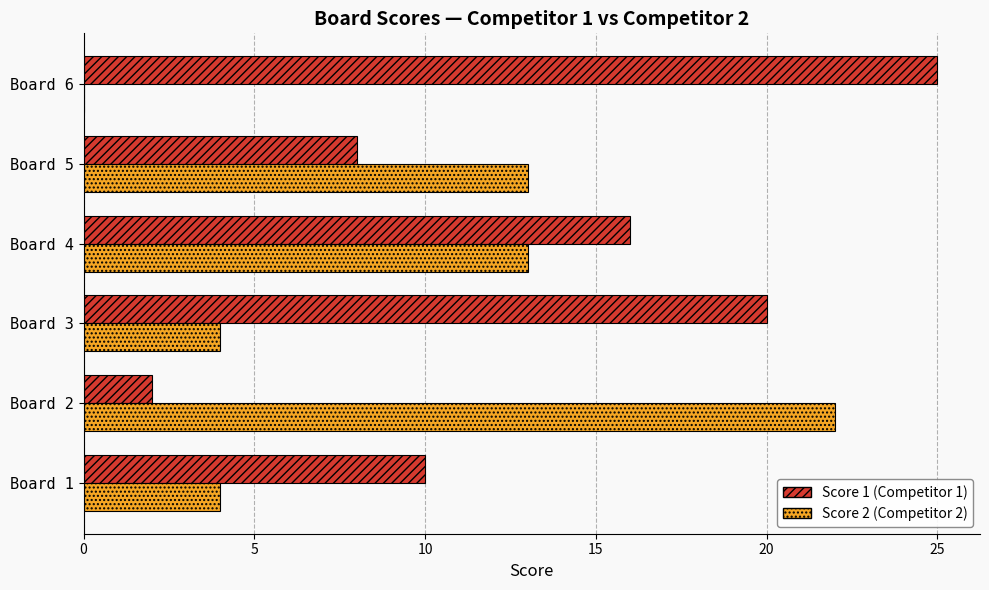

What is the maximum value shown in the chart?

25